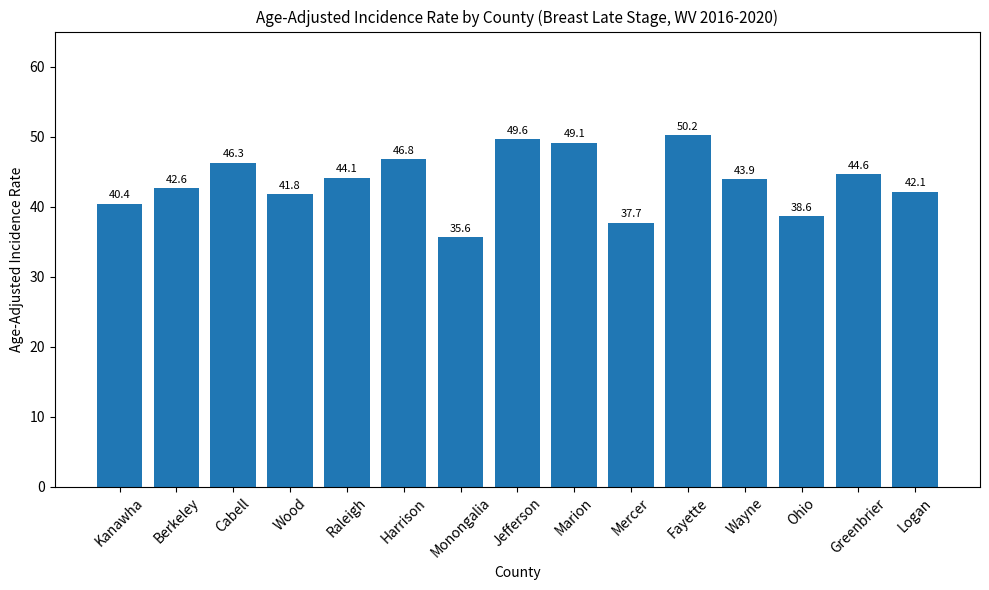

Read the value at Harrison.

46.8